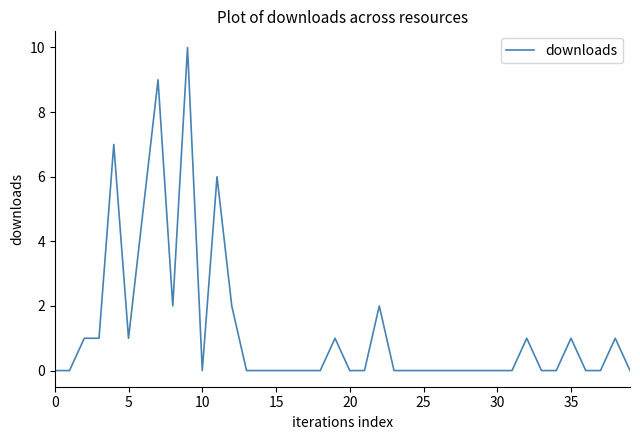

What is the difference between the maximum and second lowest values?

10